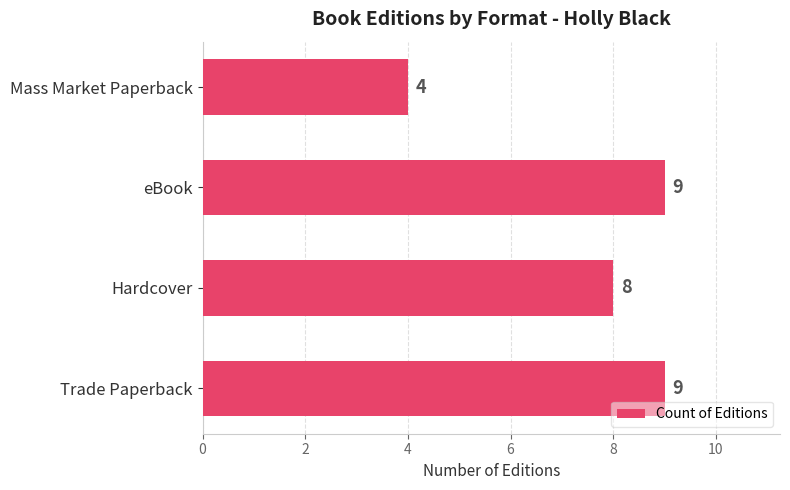

What is the sum of all values?

30